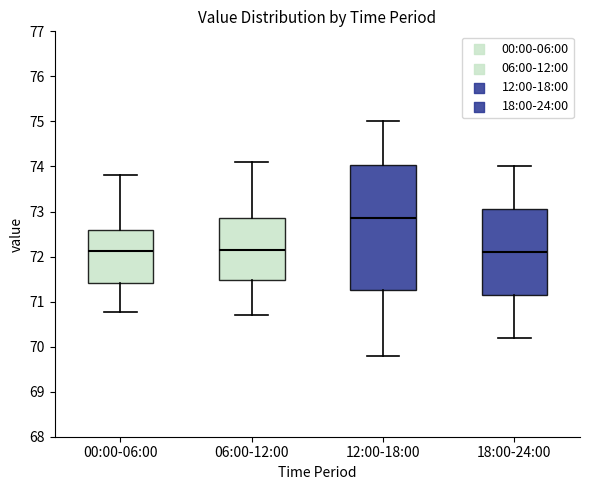

Reading left to right, read every box against the y-axis: the position of its median line, the range the box covers, and the ends of its whiskers. The values are not printed on the chart, so give them approximately, as read against the axis.

00:00-06:00: median 72.1, box 71.4 to 72.6, whiskers 70.8 to 73.8
06:00-12:00: median 72.2, box 71.5 to 72.9, whiskers 70.7 to 74.1
12:00-18:00: median 72.9, box 71.3 to 74.0, whiskers 69.8 to 75.0
18:00-24:00: median 72.1, box 71.2 to 73.1, whiskers 70.2 to 74.0